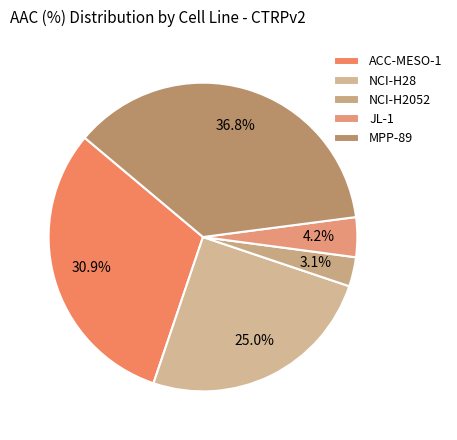

What is the ratio of the value at NCI-H28 to the value at MPP-89?

0.7